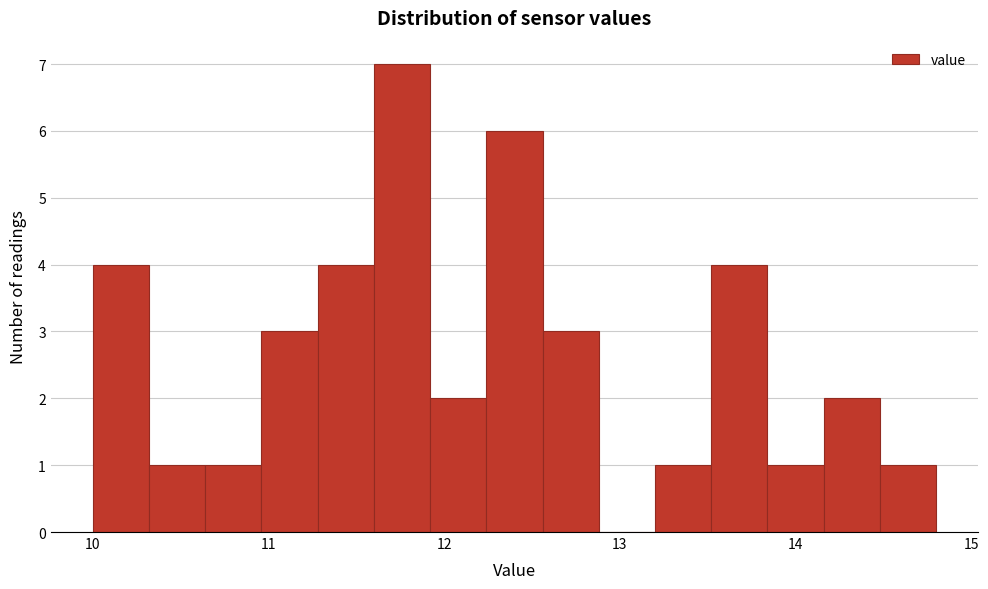

Read against the x-axis, roughly where is the centre of the tallest bar?

11.8